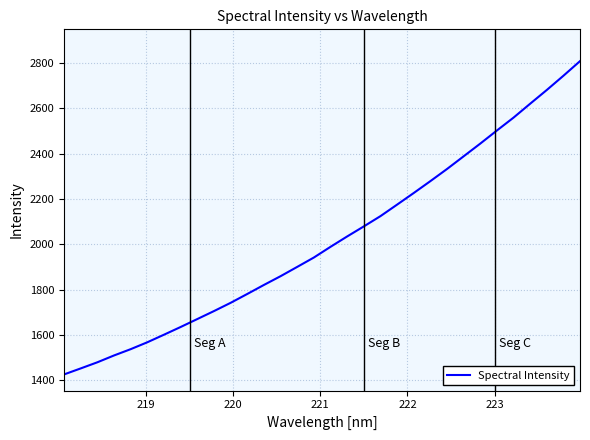

What is the maximum value shown in the chart?

2808.6